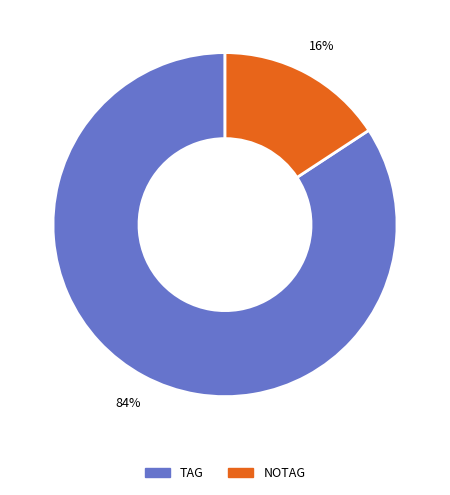

To the nearest percent, what is the average slice percentage?

50%